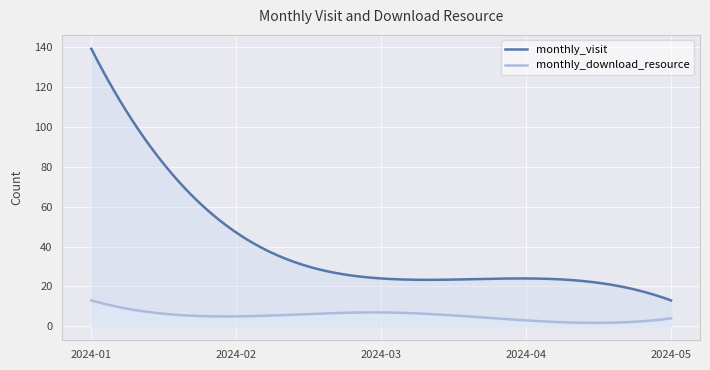

The monthly_visit series shows 47 at 2024-02. True or false?

True